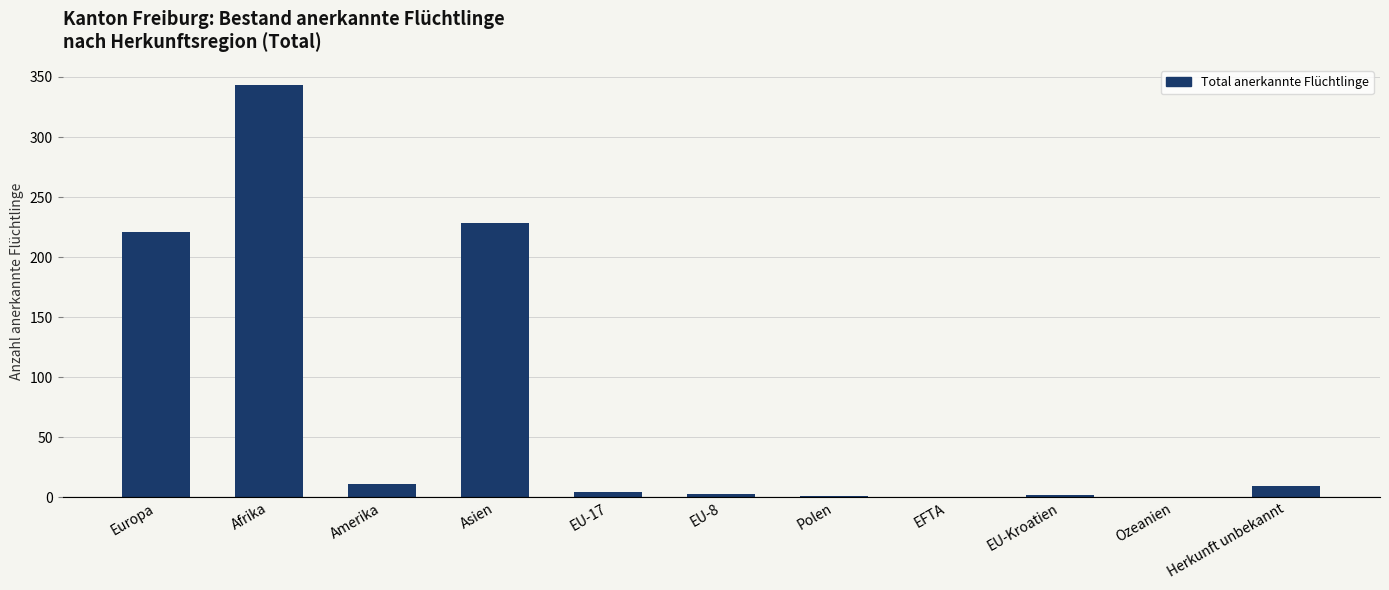

True or false: the data shows 164 at Afrika.

False